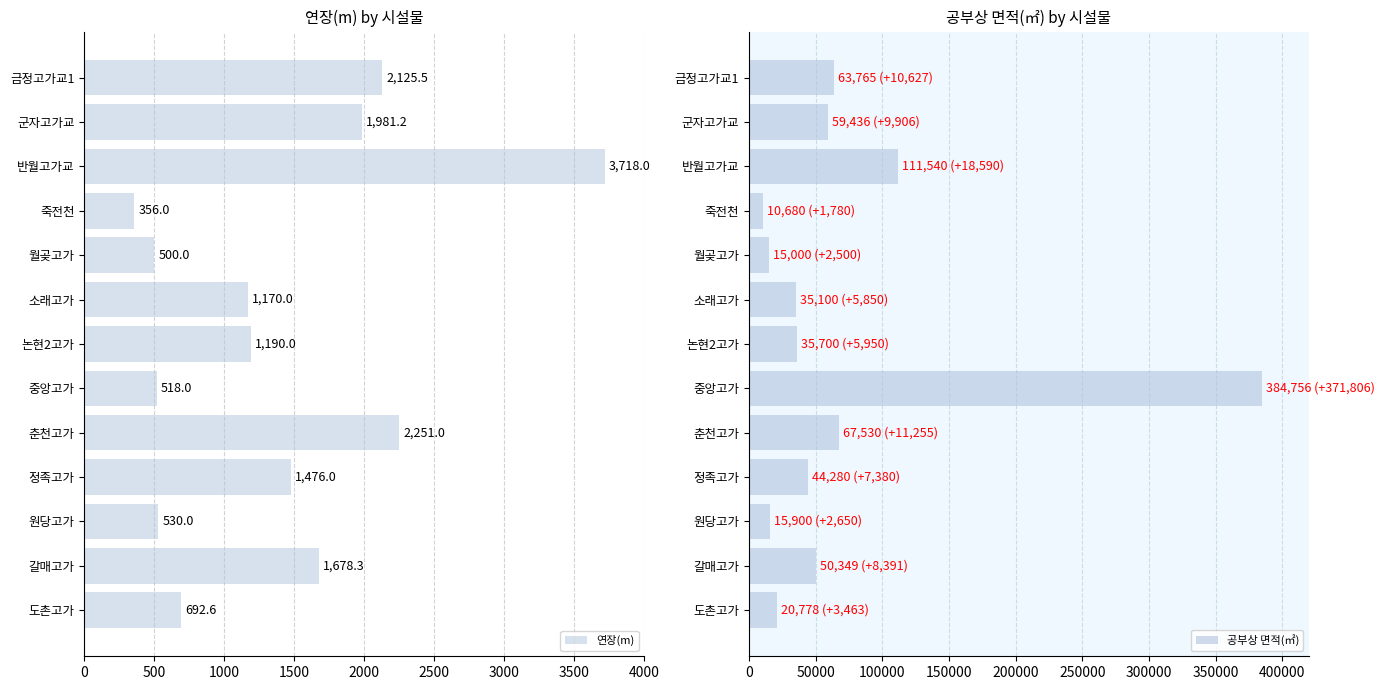

What is the difference between the 연장(m) values at 중앙고가 and 소래고가?

652.0